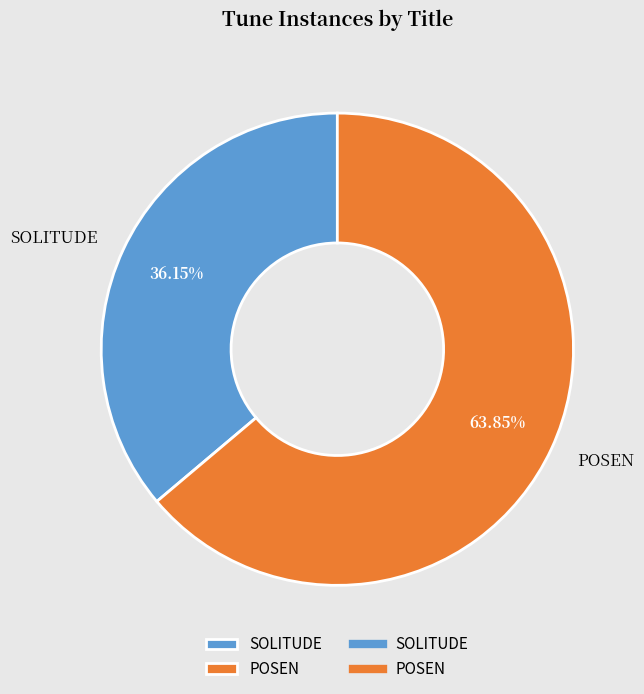

Rank the categories by value from lowest to highest.

SOLITUDE, POSEN